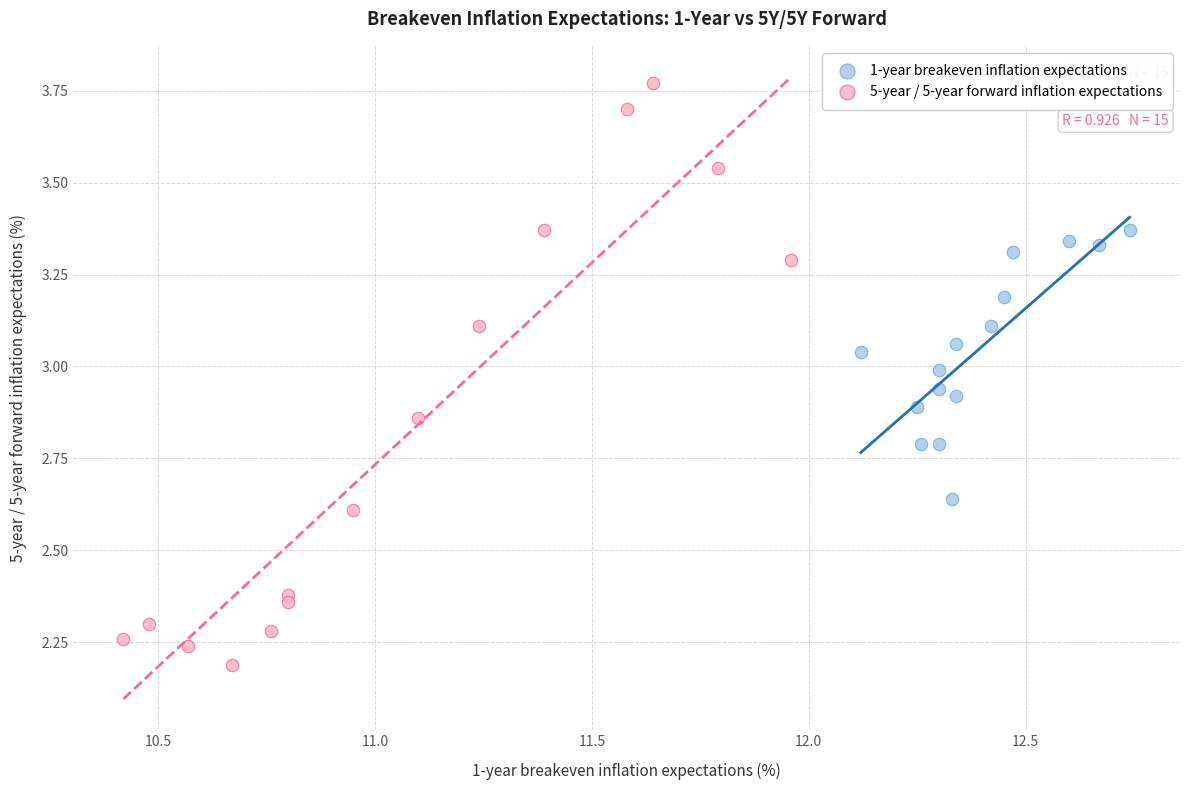

Which series contains the highest Y value?

5-year / 5-year forward inflation expectations